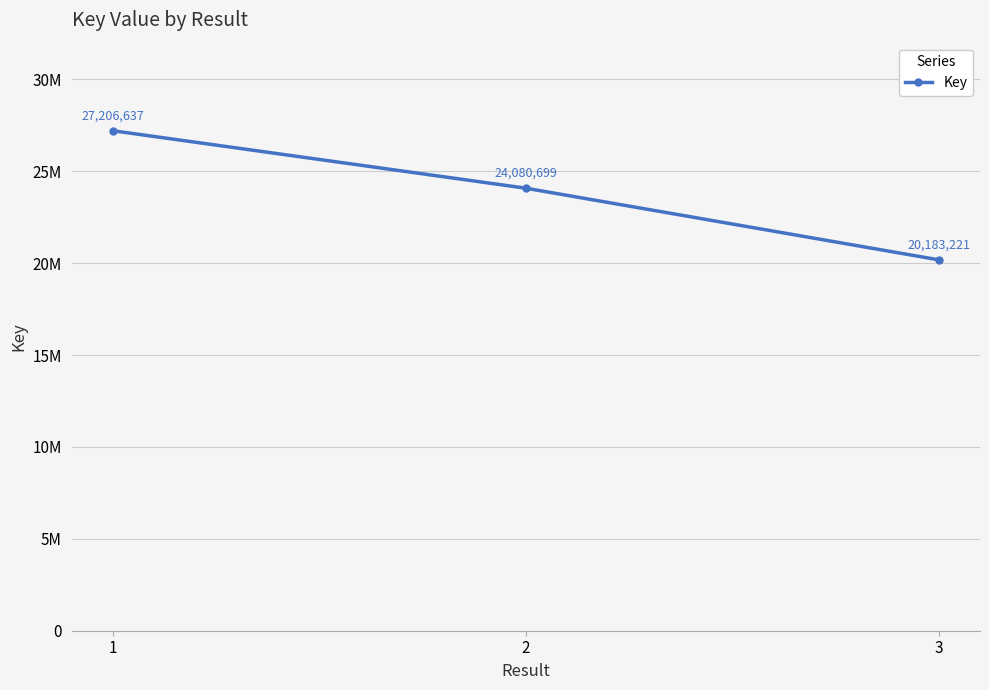

Reading right to left, extract all data points from this chart.

20183221	24080699	27206637